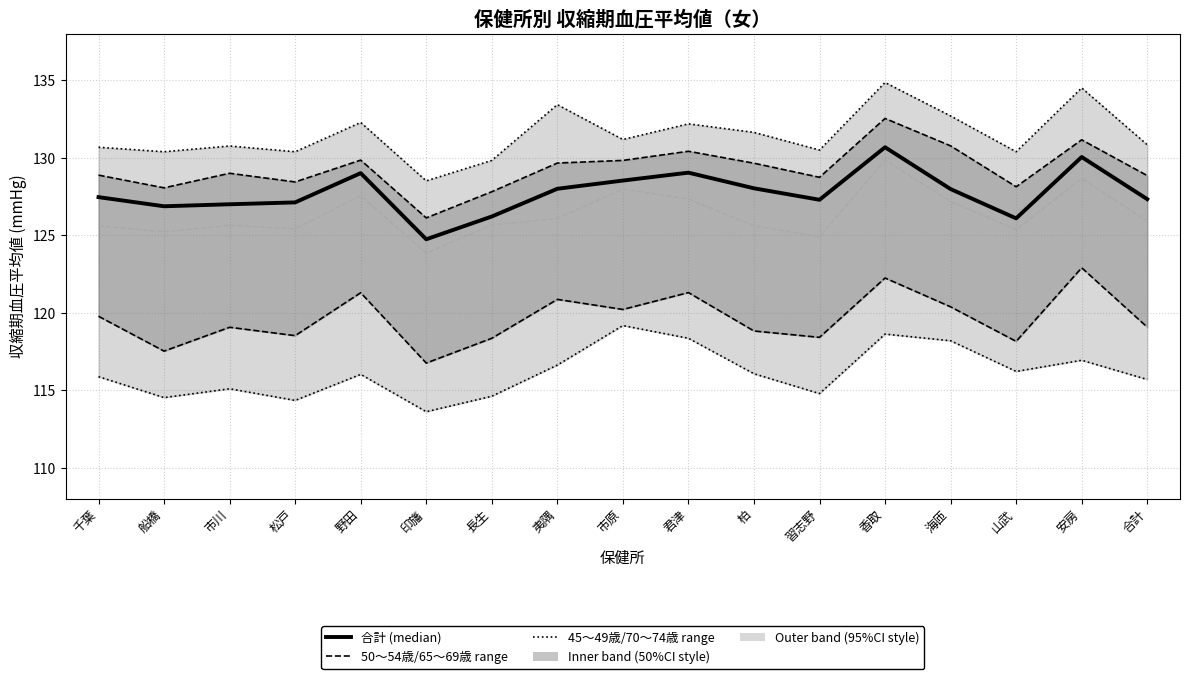

How many lines are shown in the chart?

6